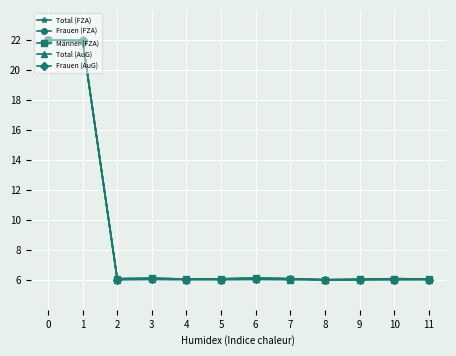

What is the minimum value for Total (AuG)?

6.0